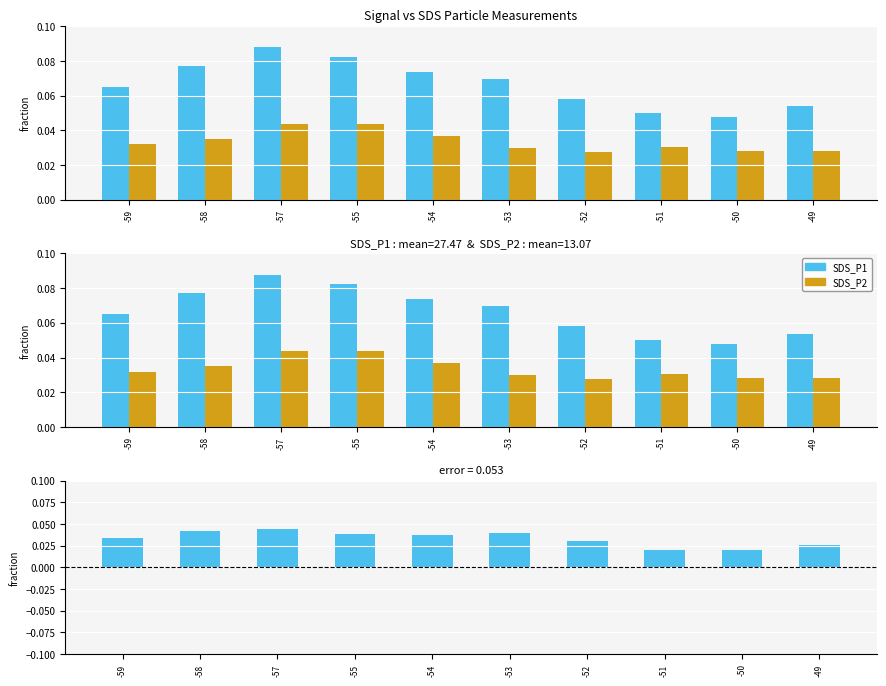

Reading left to right, list all the values displayed in this chart.

SDS_P1: -59=0.1	-58=0.1	-57=0.1	-55=0.1	-54=0.1	-53=0.1	-52=0.1	-51=0.0	-50=0.0	-49=0.1
SDS_P2: -59=0.0	-58=0.0	-57=0.0	-55=0.0	-54=0.0	-53=0.0	-52=0.0	-51=0.0	-50=0.0	-49=0.0
difference: -59=0.0	-58=0.0	-57=0.0	-55=0.0	-54=0.0	-53=0.0	-52=0.0	-51=0.0	-50=0.0	-49=0.0